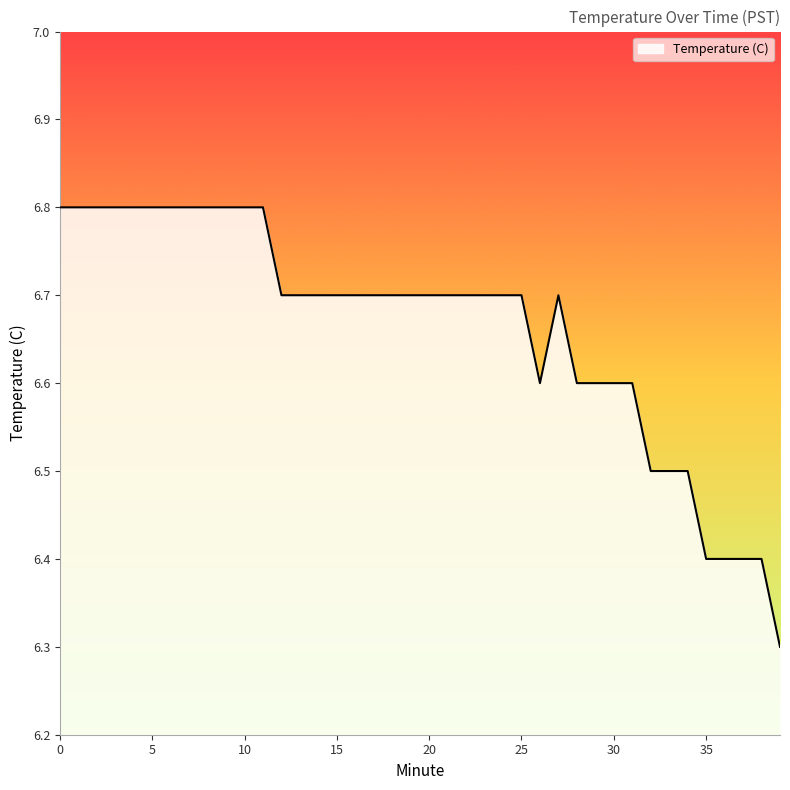

What is the greatest value displayed?

6.8